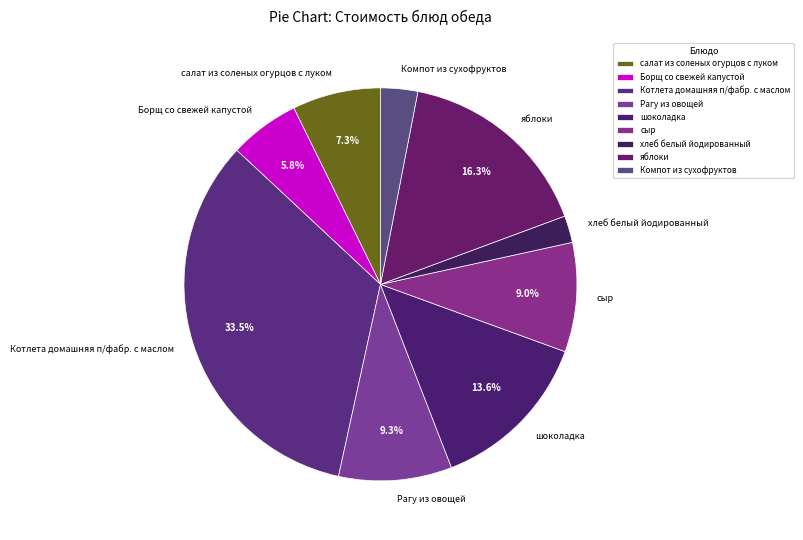

Which has a higher value, шоколадка or Компот из сухофруктов?

шоколадка